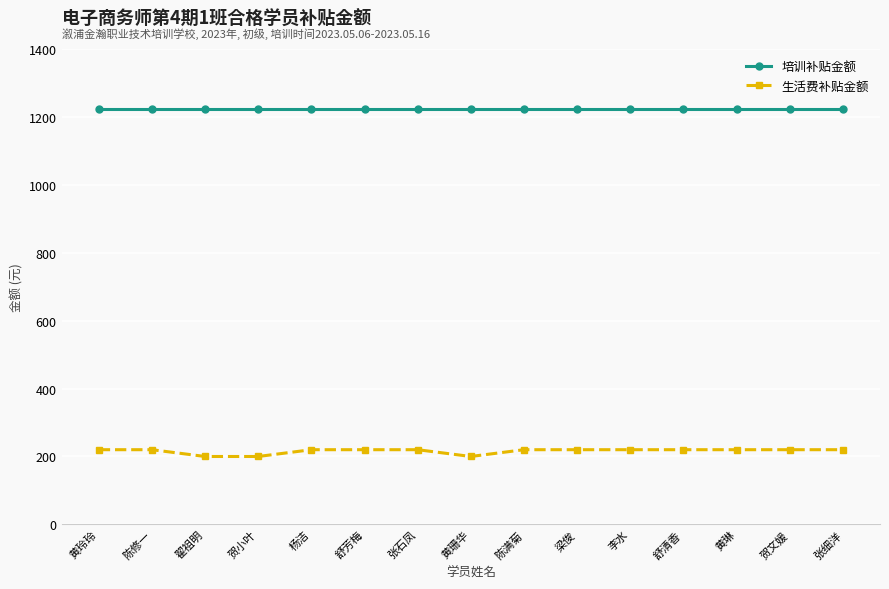

What is the highest value of the 生活费补贴金额 series?

220